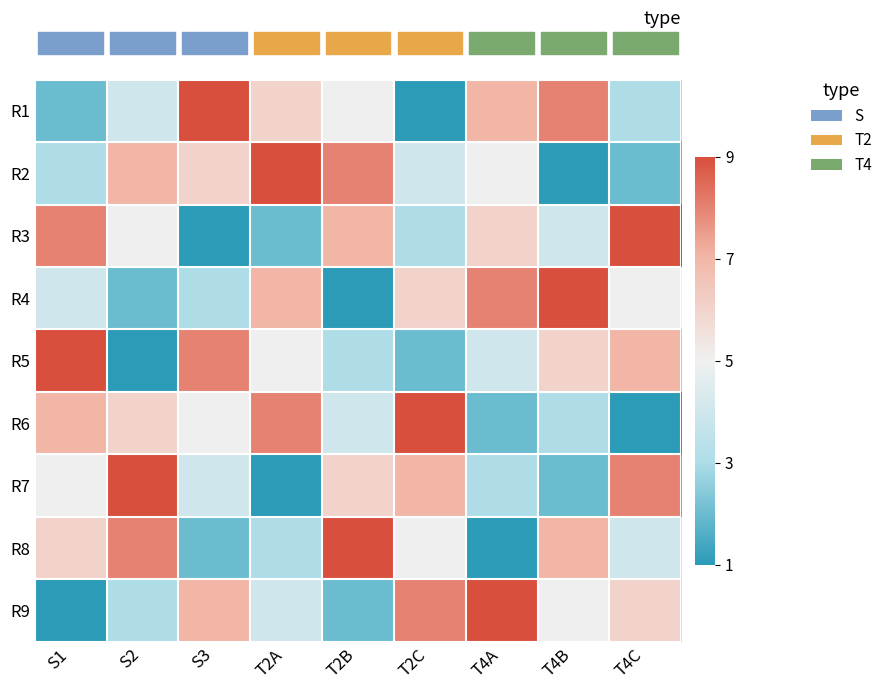

At how many categories does at least one series exceed 3?

9